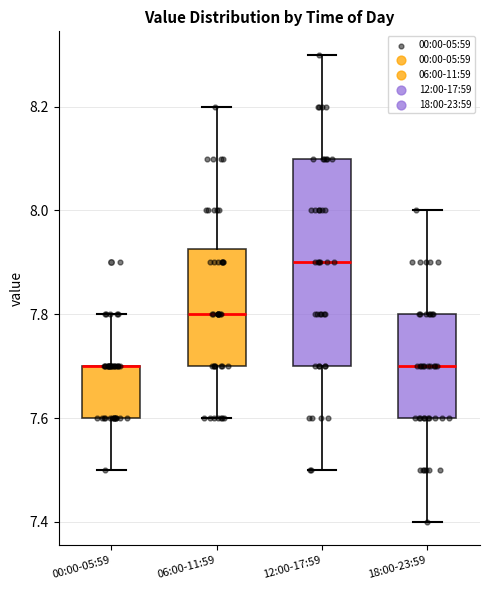

Comparing the boxes themselves (not the whiskers), which one is the tallest?

12:00-17:59